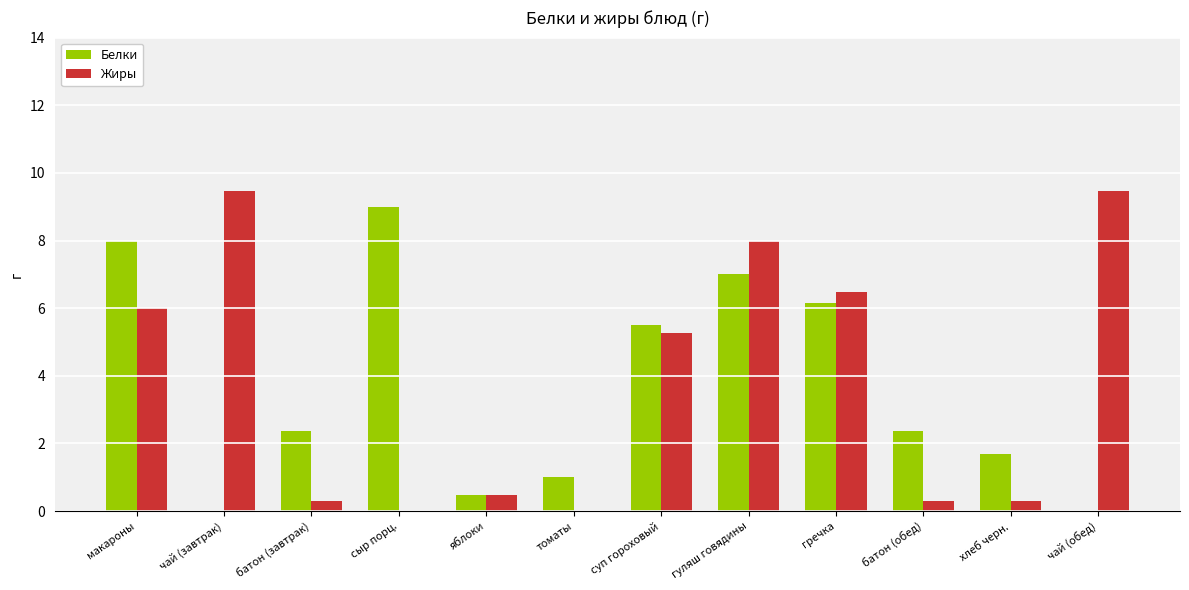

Where does the Жиры series first go above 5?

макароны